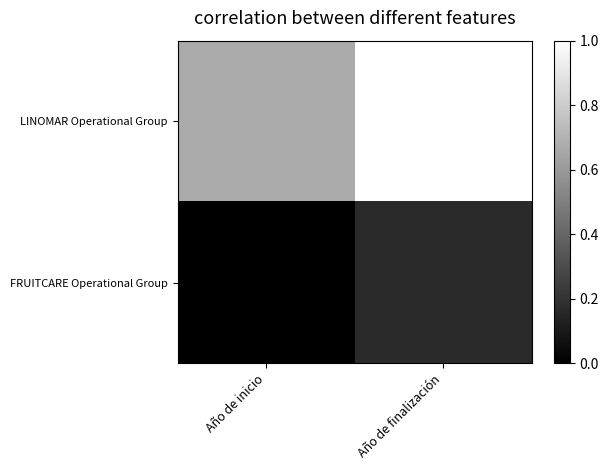

At Año de inicio, list the series in order from smallest to largest.

FRUITCARE Operational Group, LINOMAR Operational Group